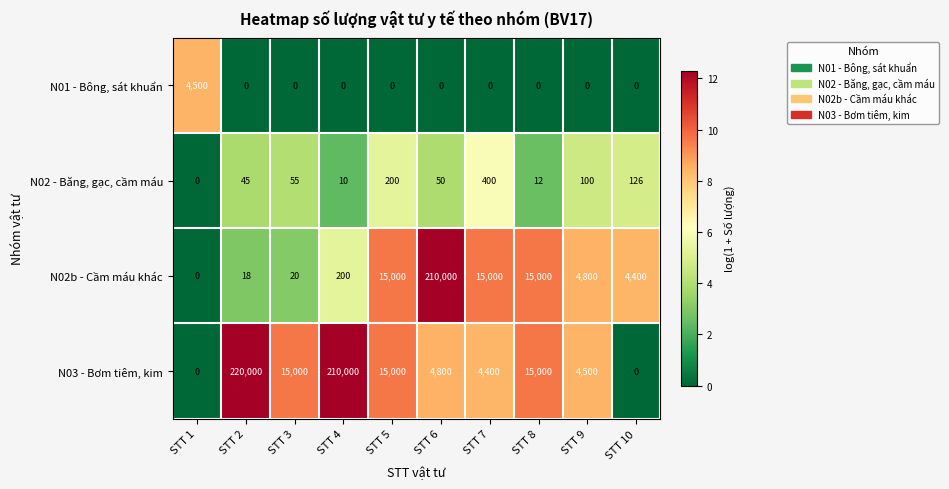

Is it true that N03 - Bơm tiêm, kim equals 122495 at STT 1?

False